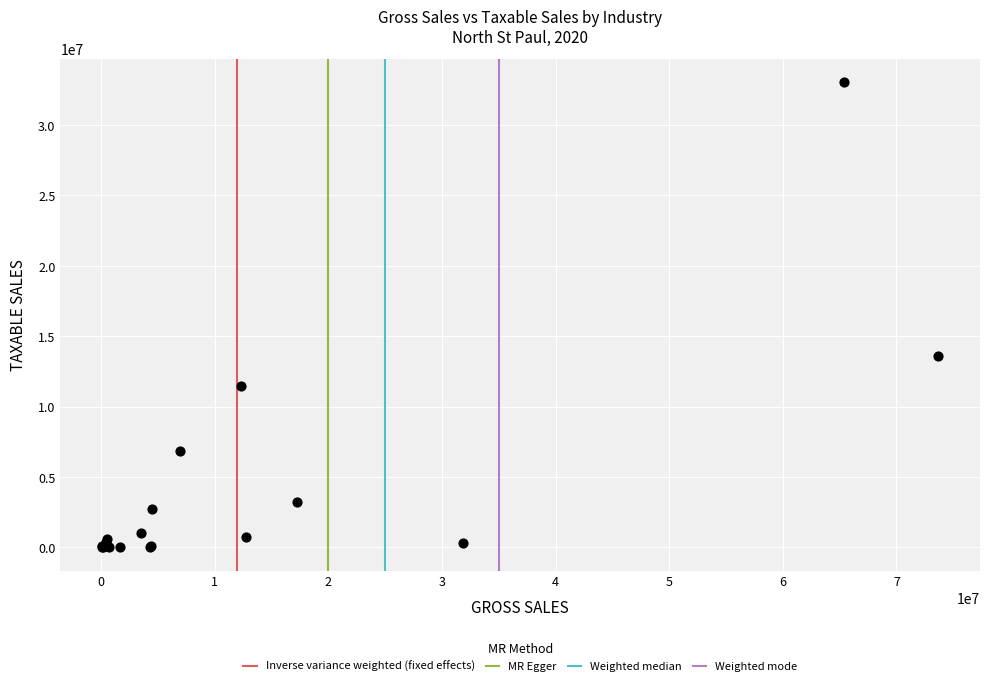

What Y value in the scatter plot is closest to 16541771?

13589298